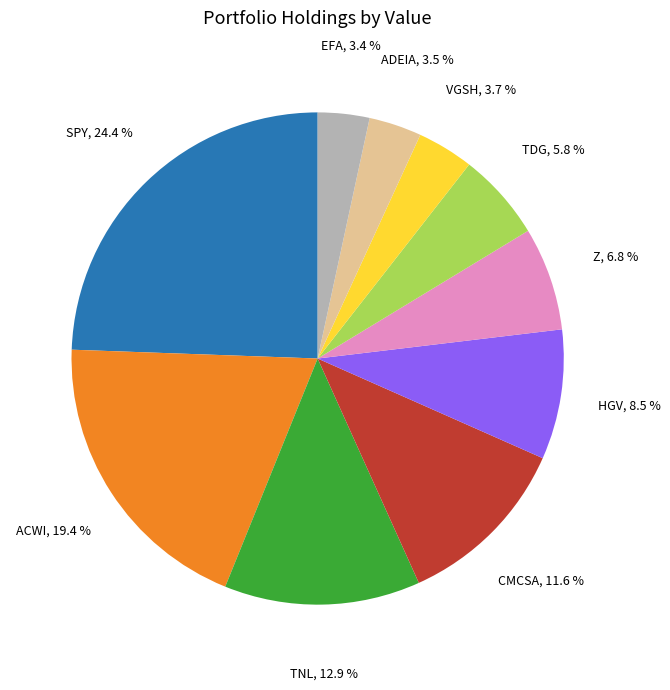

Is there a majority slice in this chart?

No